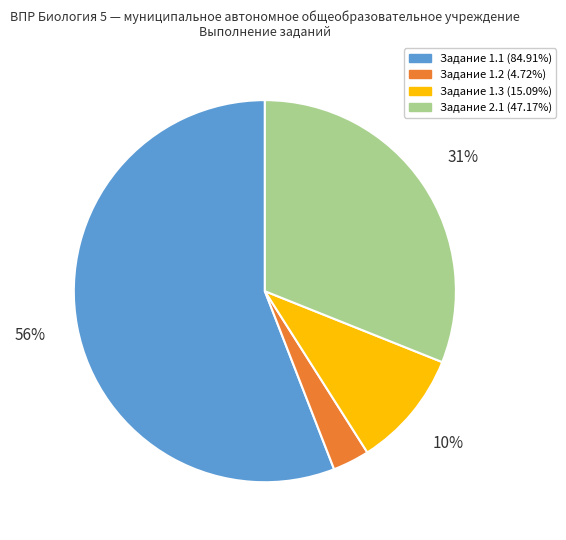

Does any single category account for the majority?

Yes